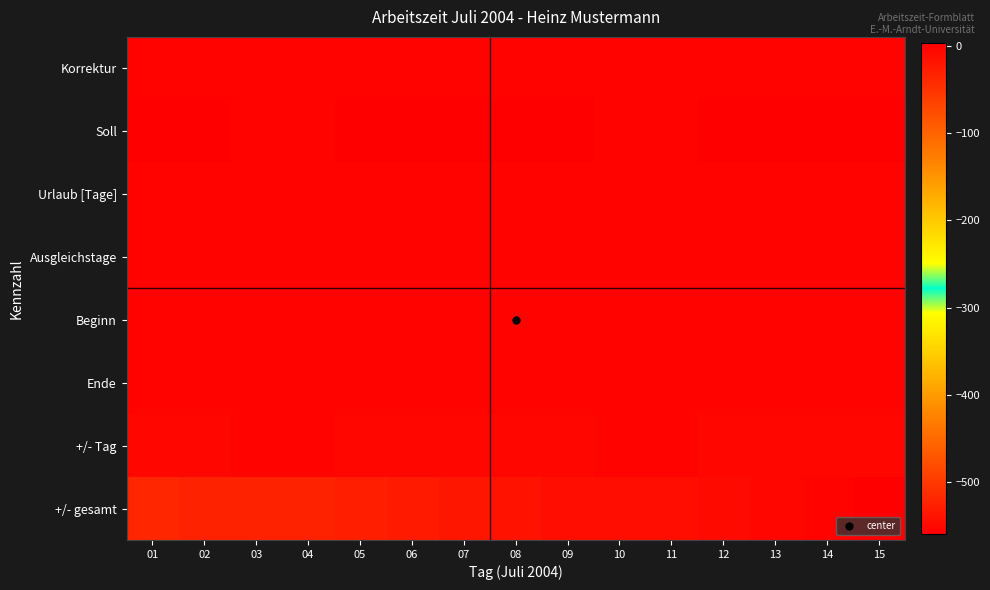

What is the total value across all series at 15?

-560